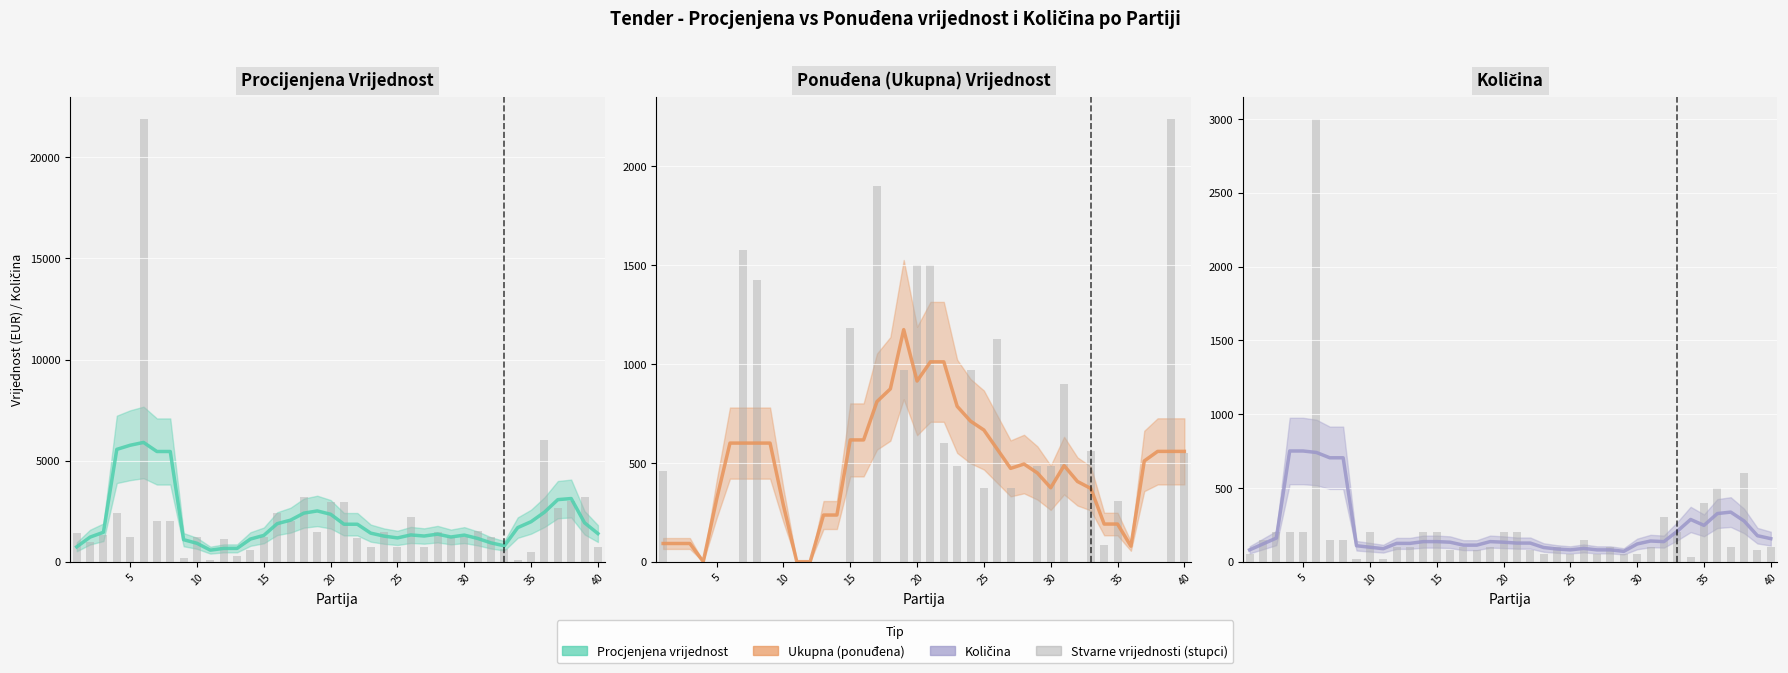

How many groups of bars are there?

40